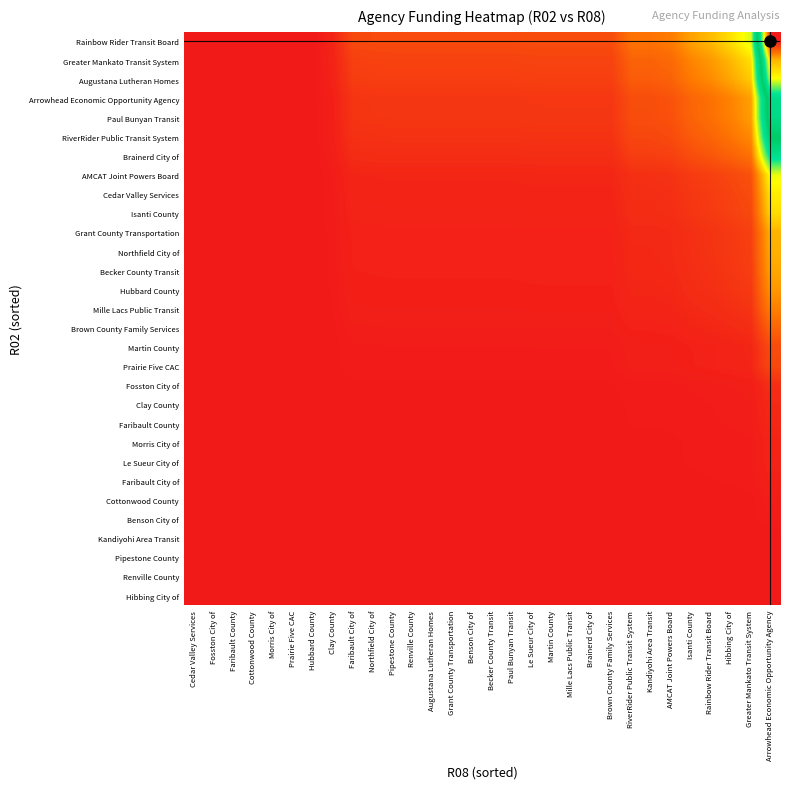

What is the difference between the highest and lowest values at Mille Lacs Public Transit?

0.1